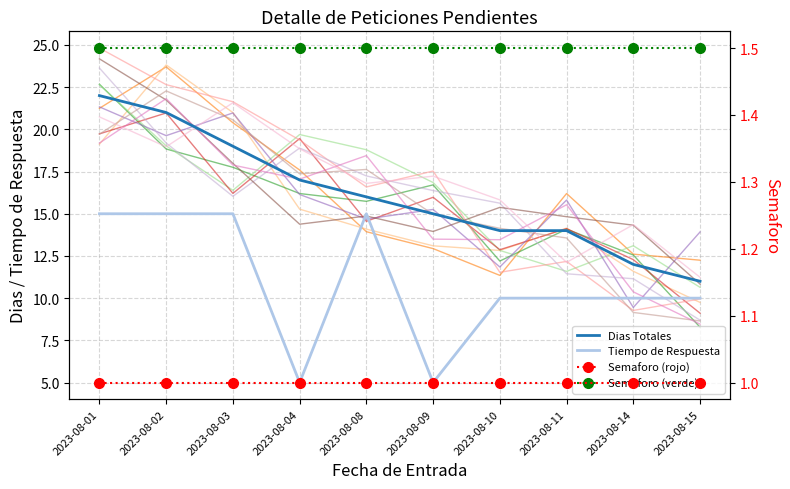

What is the sum of all Semaforo (rojo) values?

10.0